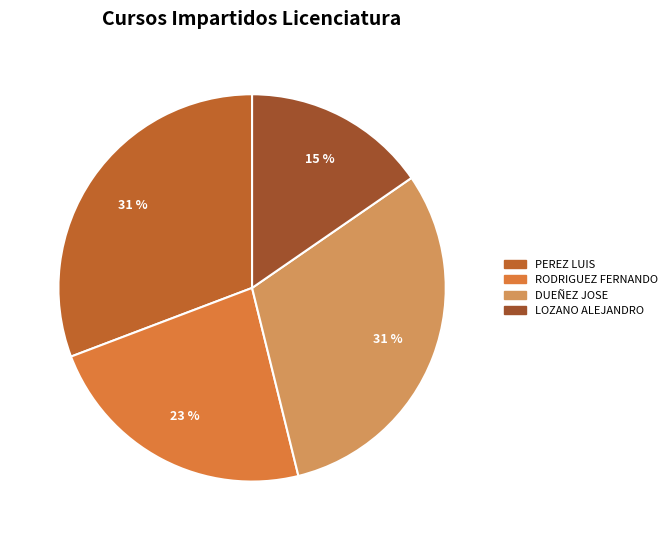

How many slices are in this pie chart?

4